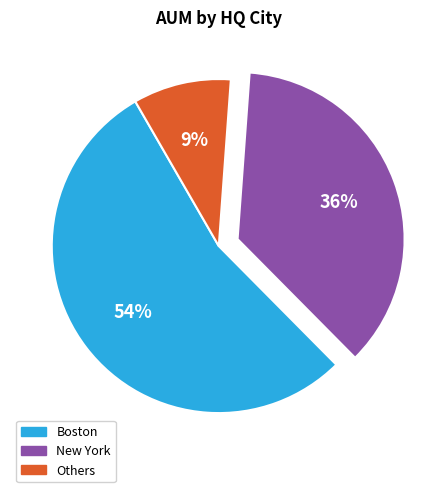

What percentage is the New York slice, to the nearest percent?

36%